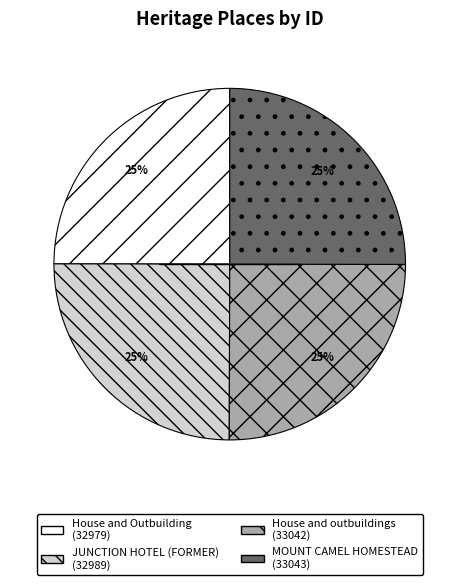

Count the number of slices in the pie.

4